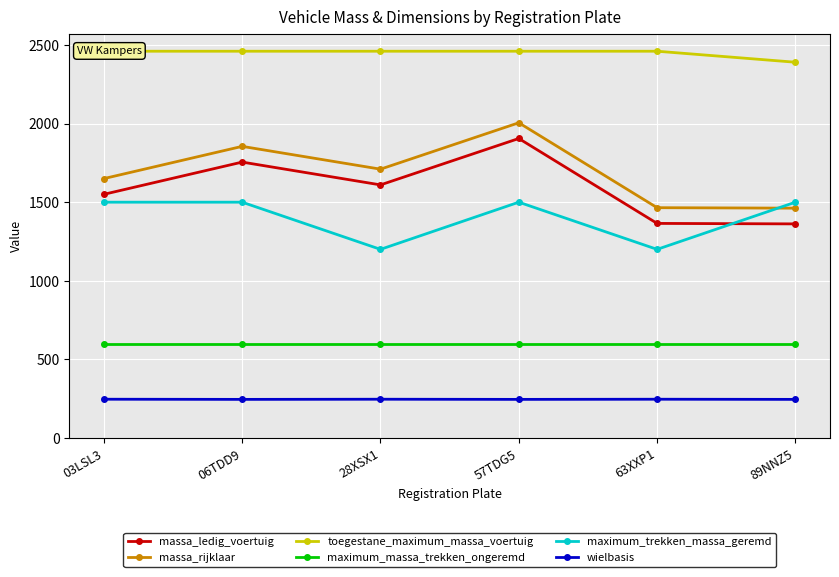

What is the value of the maximum_massa_trekken_ongeremd point at the 2nd from the left?

600